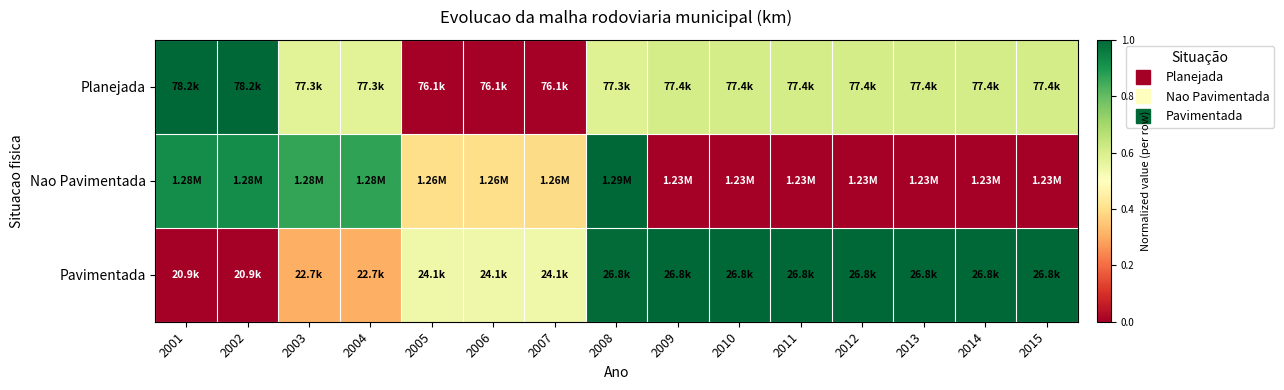

Reading left to right, extract all data points from this chart.

Planejada: 2001=1.0	2002=1.0	2003=0.6	2004=0.6	2005=0.0	2006=0.0	2007=0.0	2008=0.6	2009=0.6	2010=0.6	2011=0.6	2012=0.6	2013=0.6	2014=0.6	2015=0.6
Nao Pavimentada: 2001=0.9	2002=0.9	2003=0.9	2004=0.9	2005=0.4	2006=0.4	2007=0.4	2008=1.0	2009=0.0	2010=0.0	2011=0.0	2012=0.0	2013=0.0	2014=0.0	2015=0.0
Pavimentada: 2001=0.0	2002=0.0	2003=0.3	2004=0.3	2005=0.5	2006=0.5	2007=0.5	2008=1.0	2009=1.0	2010=1.0	2011=1.0	2012=1.0	2013=1.0	2014=1.0	2015=1.0